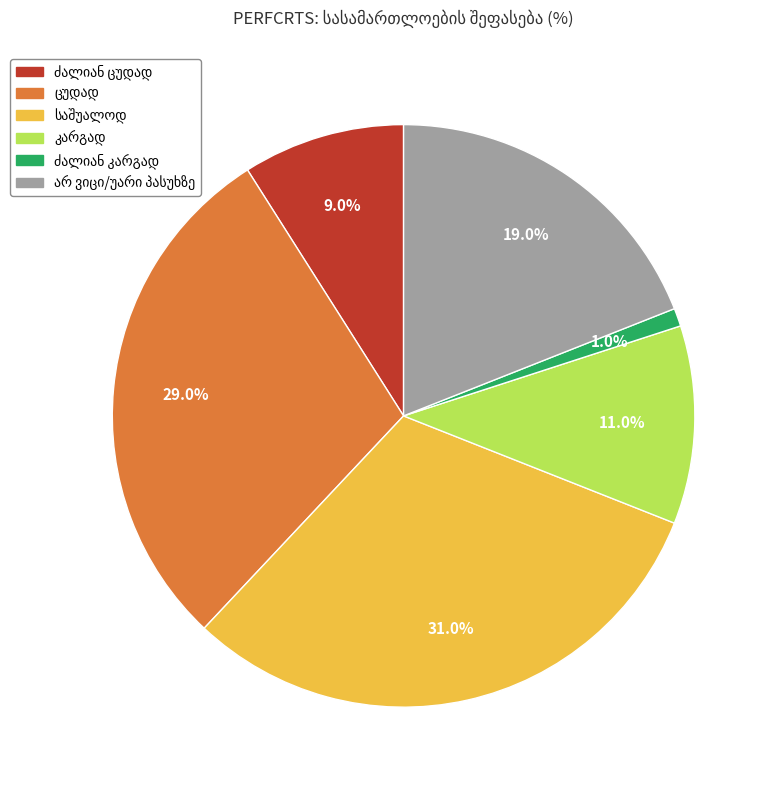

Is there any slice that represents more than half of the pie?

No